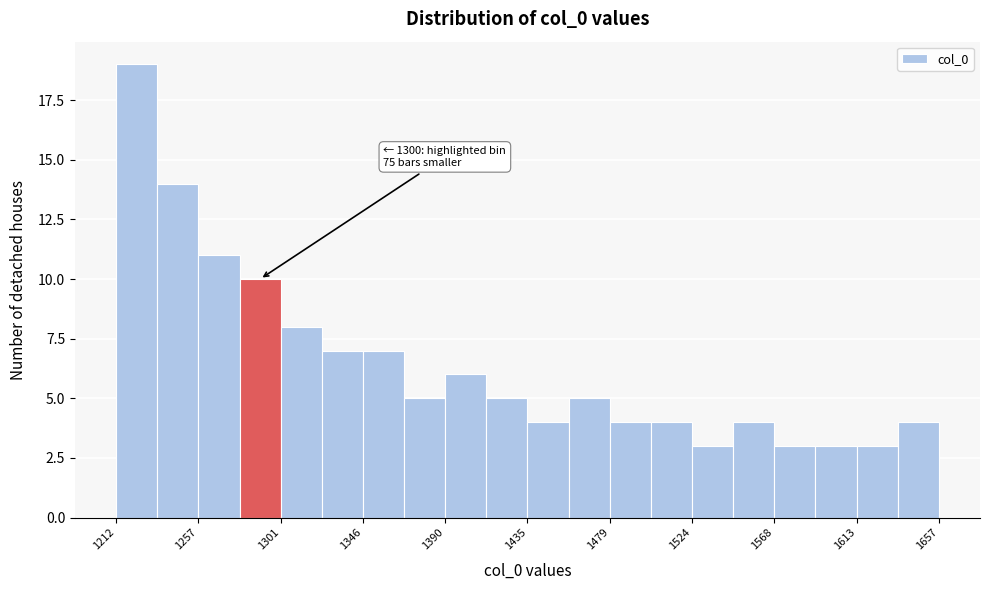

Over which range of the x-axis is the bar tallest?

1210 to 1235